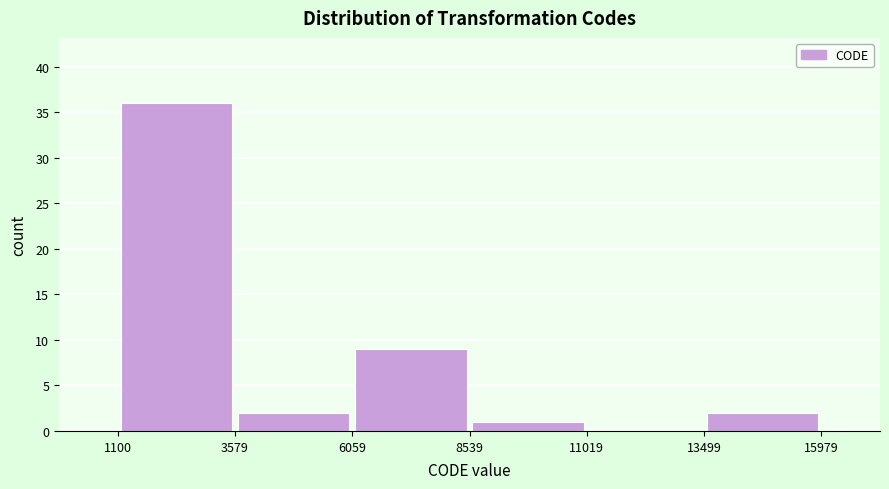

Reading left to right, list every bar in this chart as the range it spans on the x-axis followed by its height. The values are not printed on the chart, so give them approximately, as read against the axis.

1100 to 3579: 36
3579 to 6059: 2
6059 to 8539: 9
8539 to 11019: 1
11019 to 13499: 0
13499 to 15979: 2